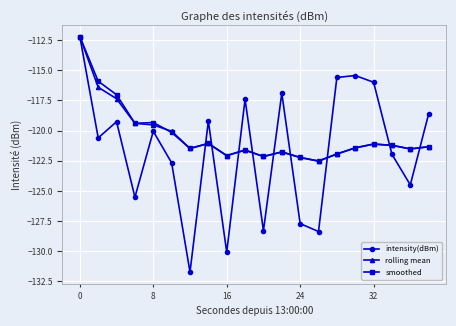

True or false: rolling mean has more than 0 interior local peaks.

True